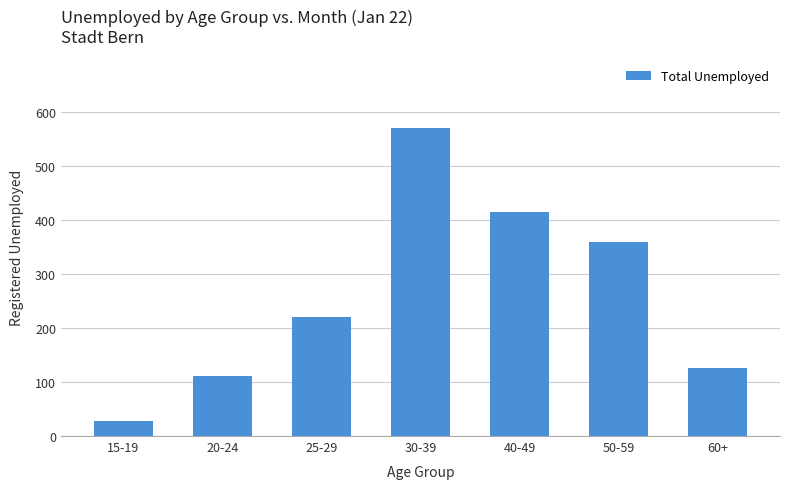

How many categories are shown in the chart?

7